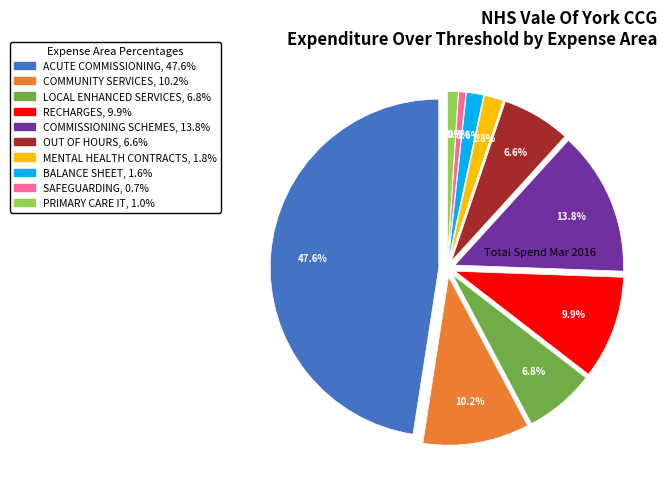

Does ACUTE COMMISSIONING account for over 50% of the chart?

No